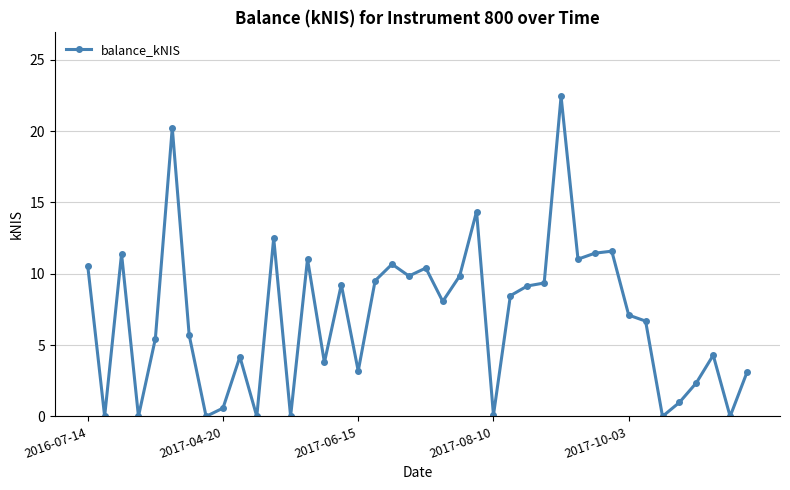

What is the sum of all values?

278.5